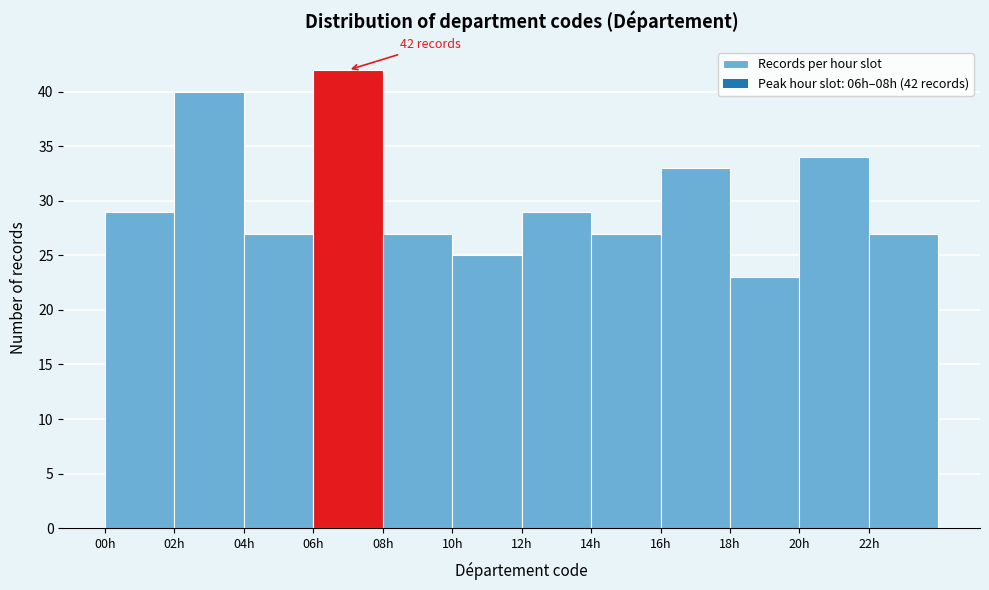

Which range on the x-axis has the tallest bar?

6 to 8